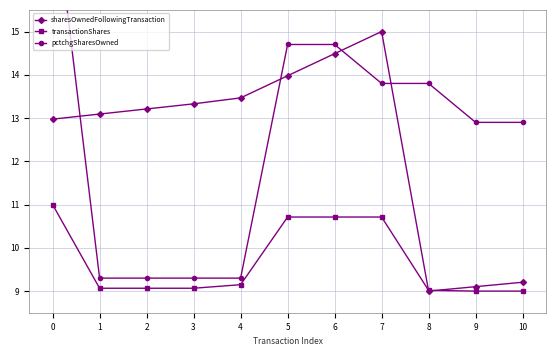

The transactionShares series shows 10.7 at 5. True or false?

True